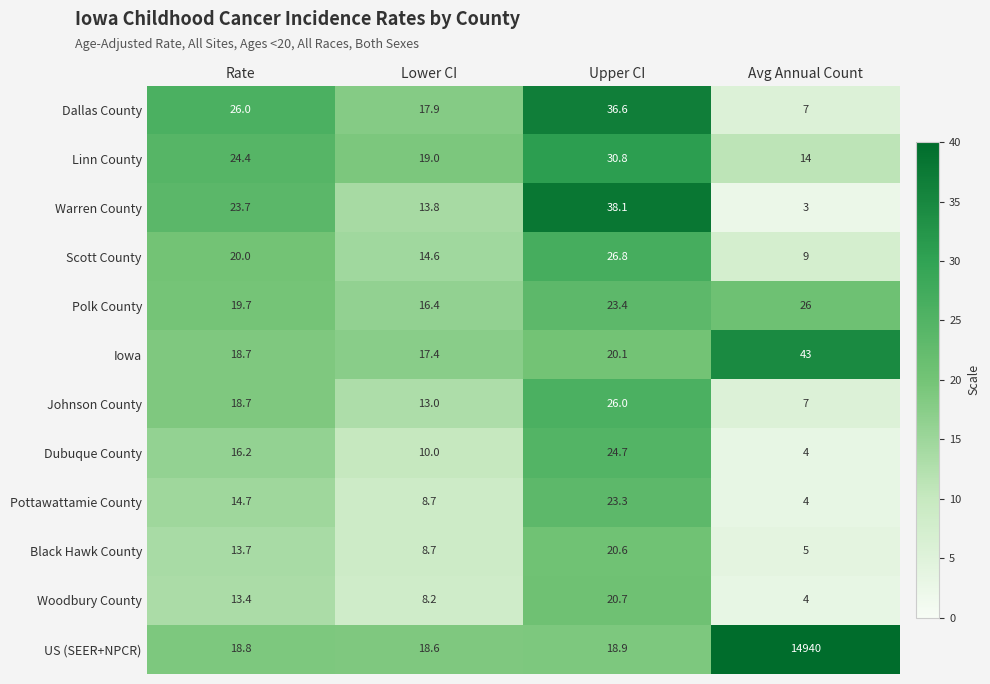

At which category is the sum across all series the highest?

Avg Annual Count